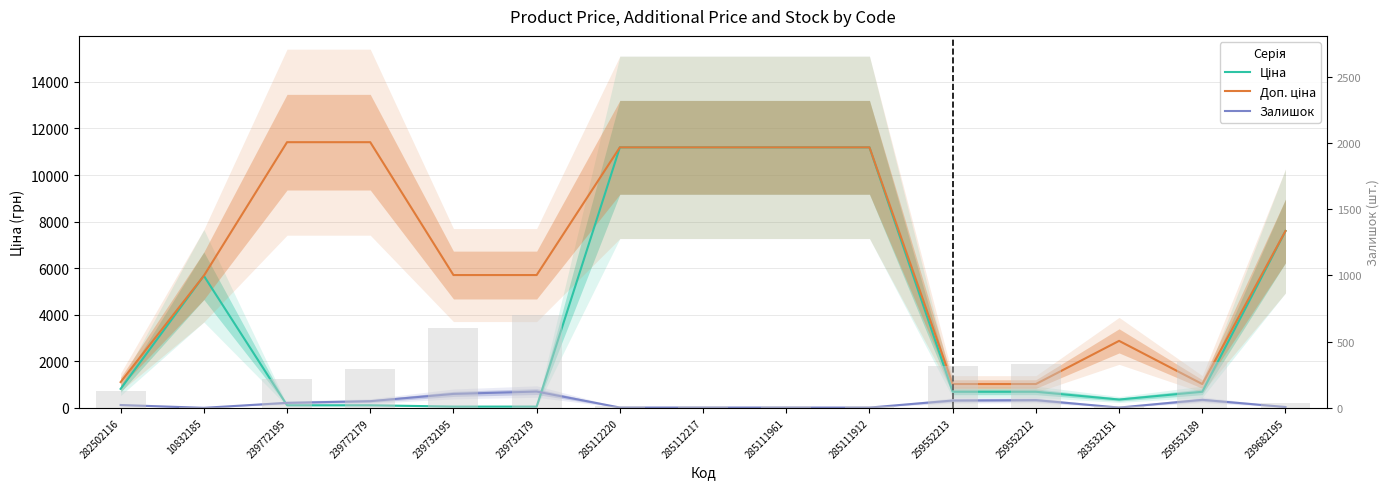

What is the difference between the maximum and minimum values in the Ціна series?

11131.1